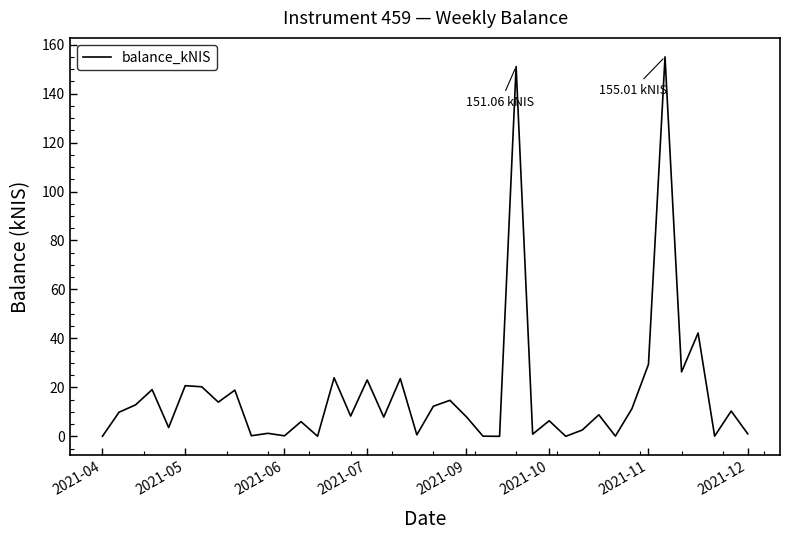

What is the difference between the maximum and minimum values?

155.0